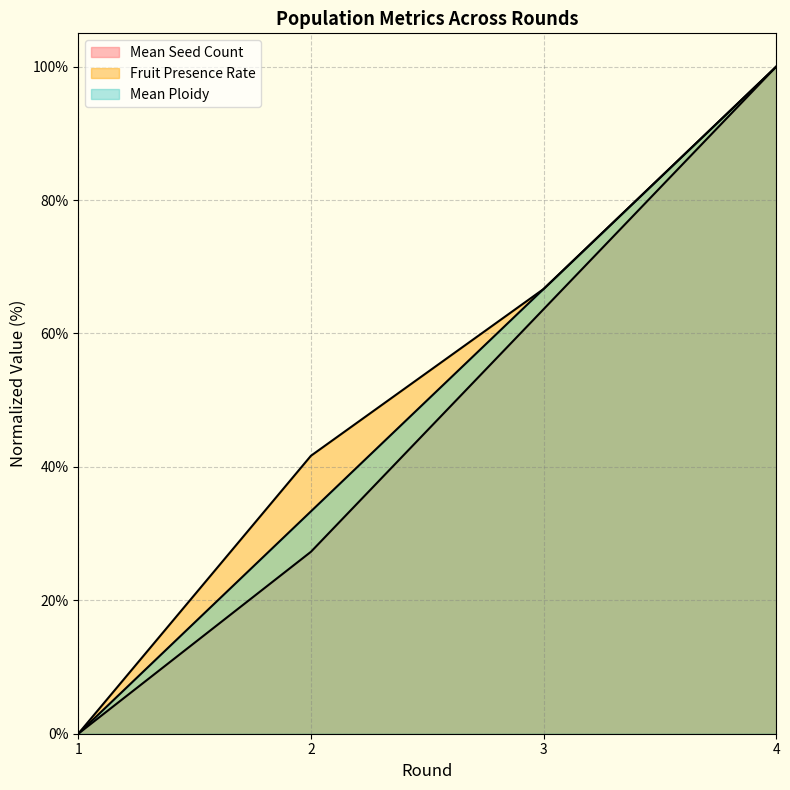

How many lines are shown in the chart?

3